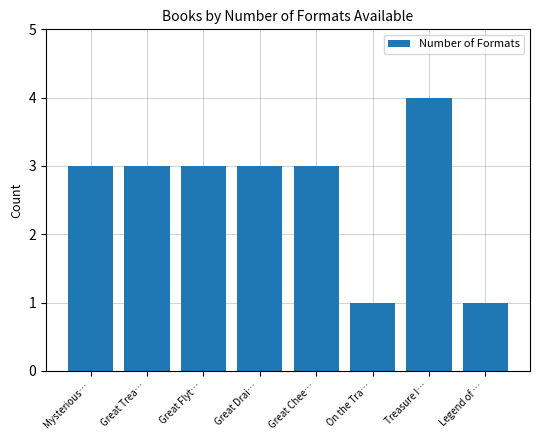

What is the label of the 8th bar from the right?

Mysterious…